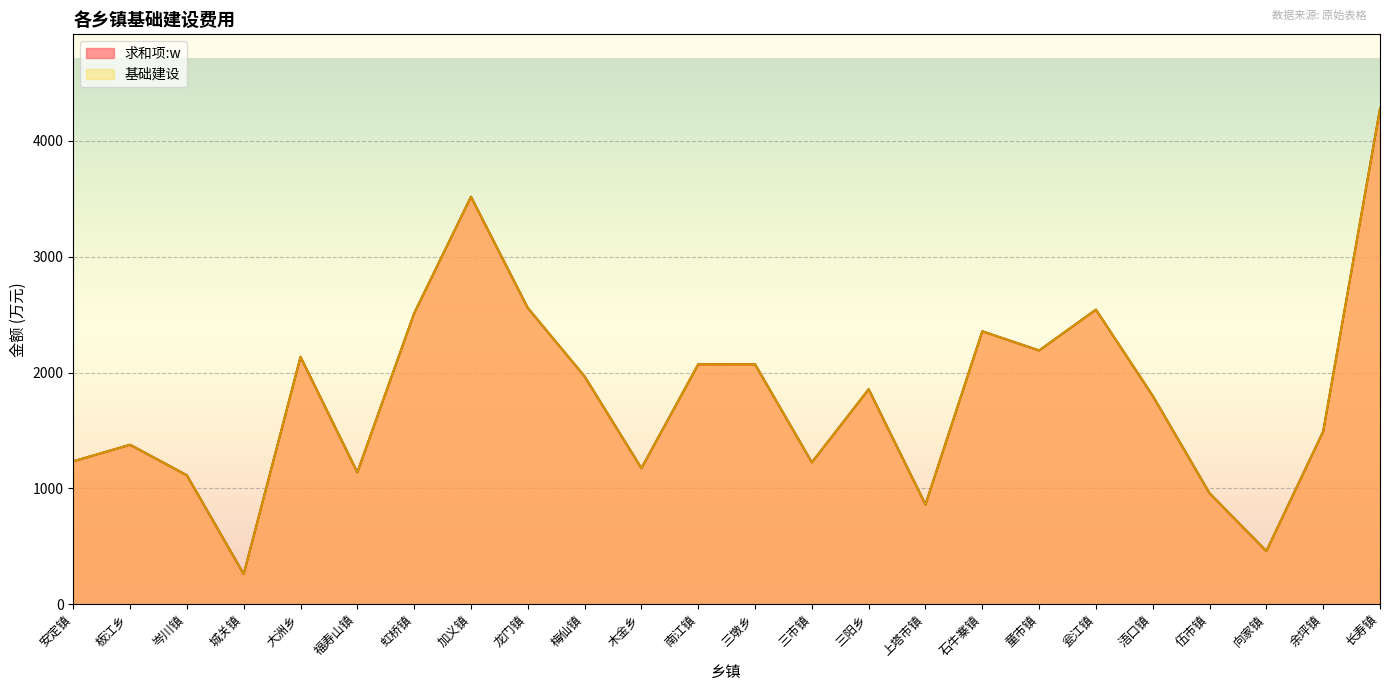

True or false: 求和项:w has a value of 1855.6 at 三阳乡.

True